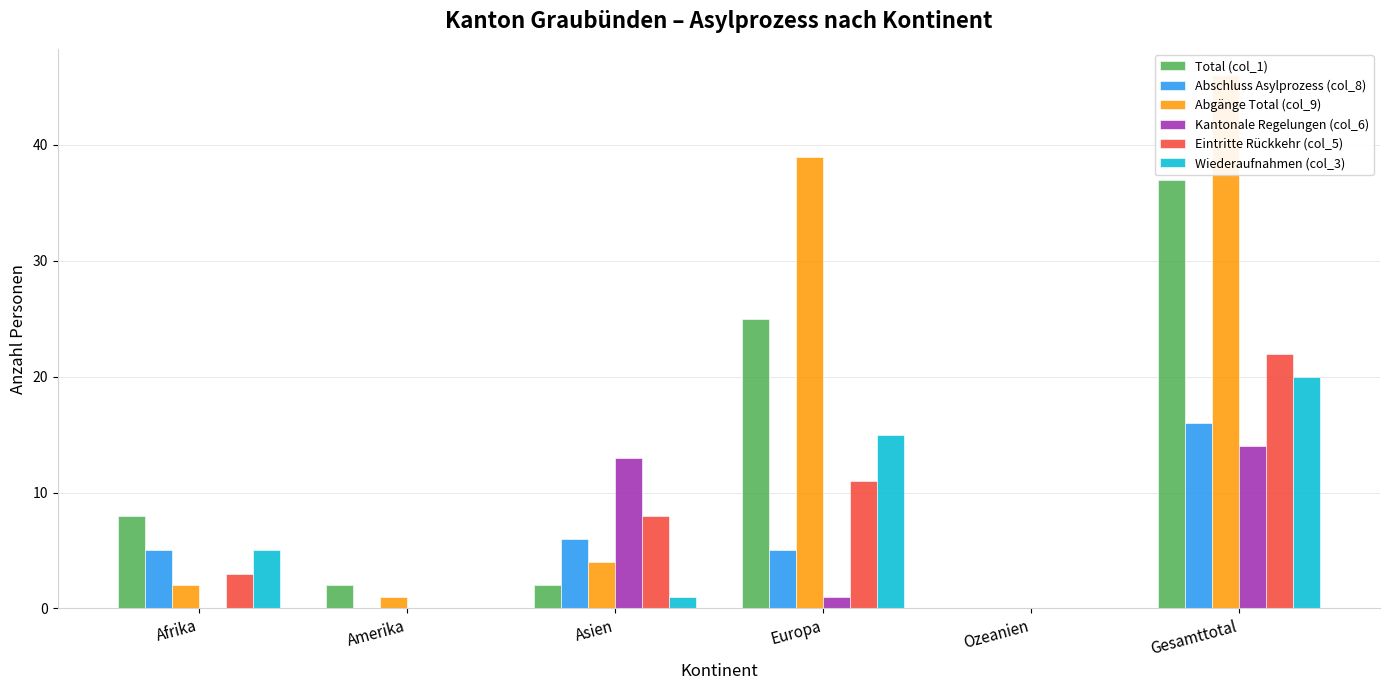

Count the number of data series in this chart.

6